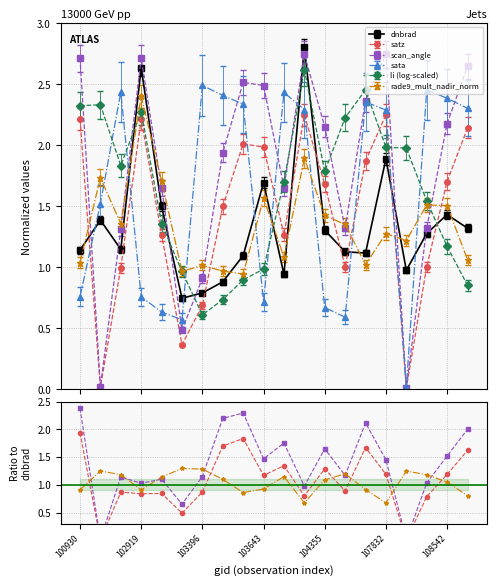

True or false: scan_angle has more than 1 interior local peaks.

True